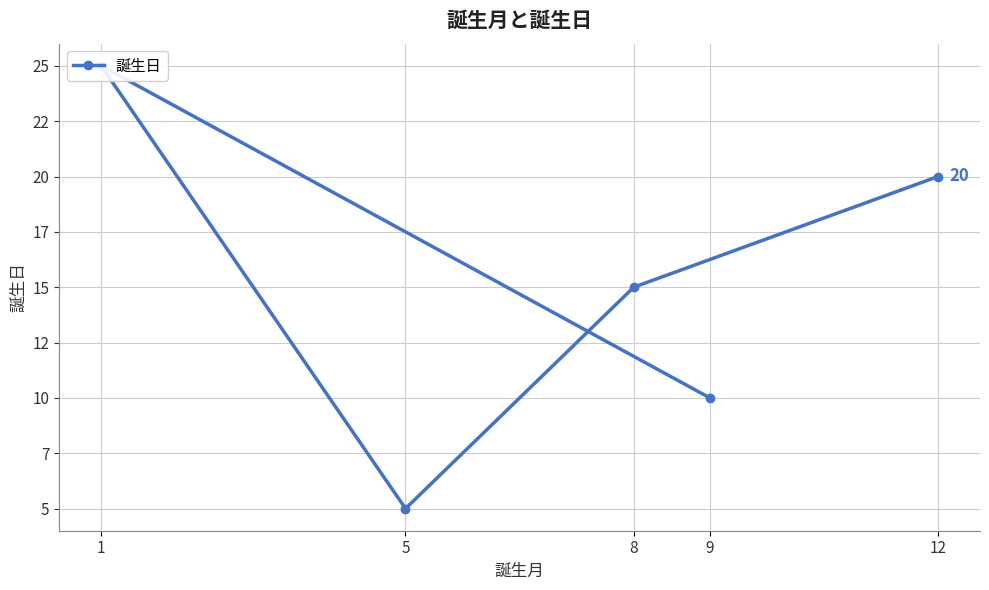

What is the smallest value displayed?

5